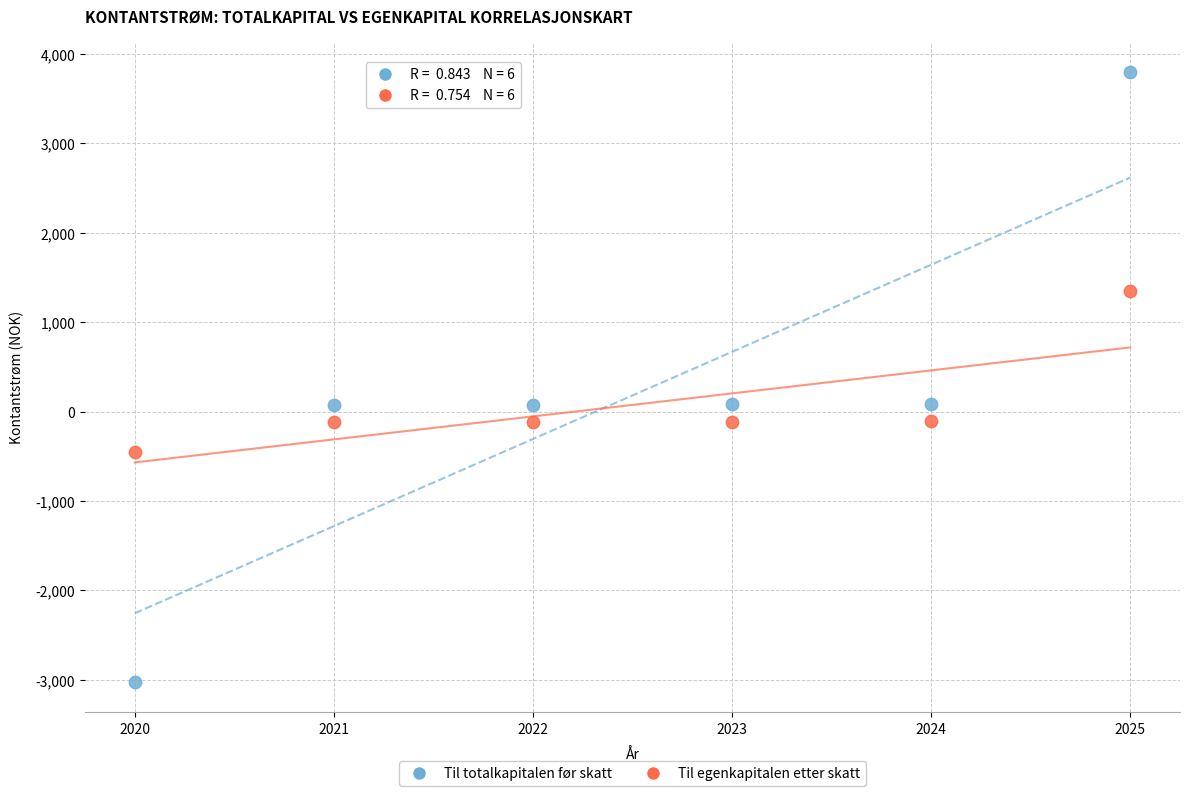

Which series reaches the minimum Y coordinate?

Til totalkapitalen før skatt